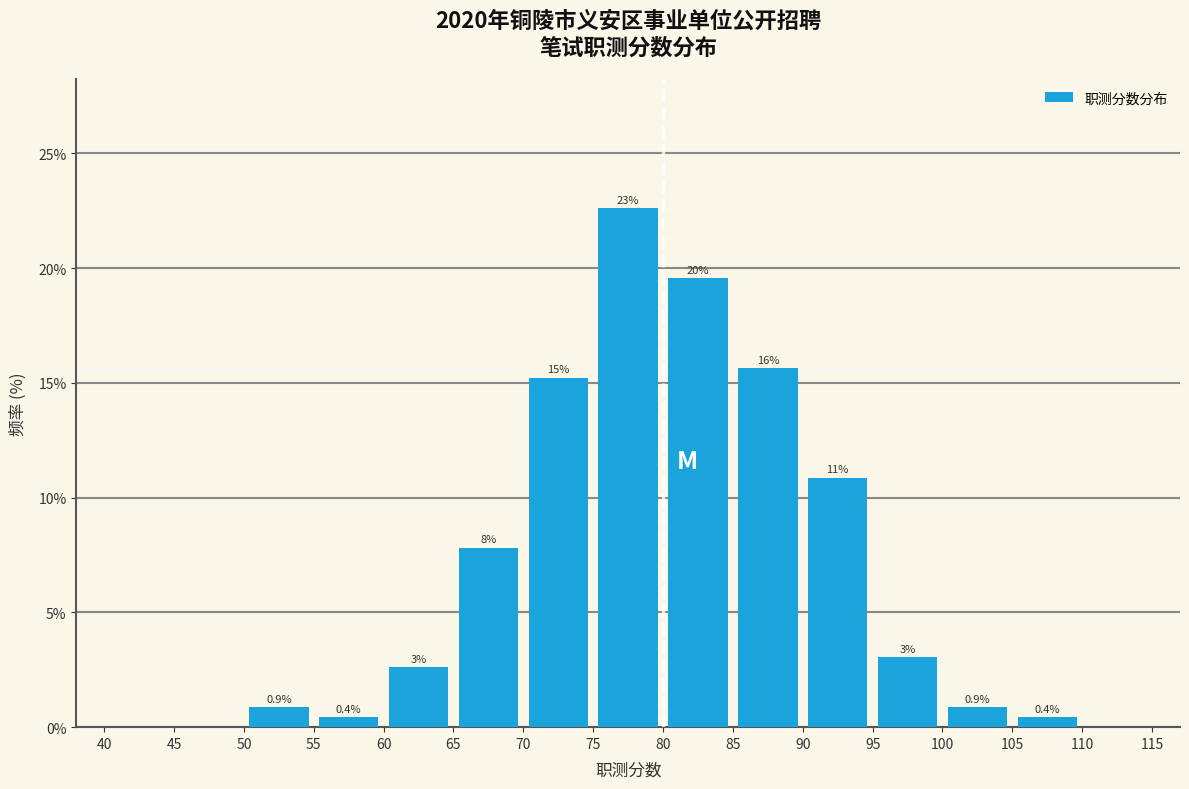

Over which range of the x-axis is the bar tallest?

75 to 80